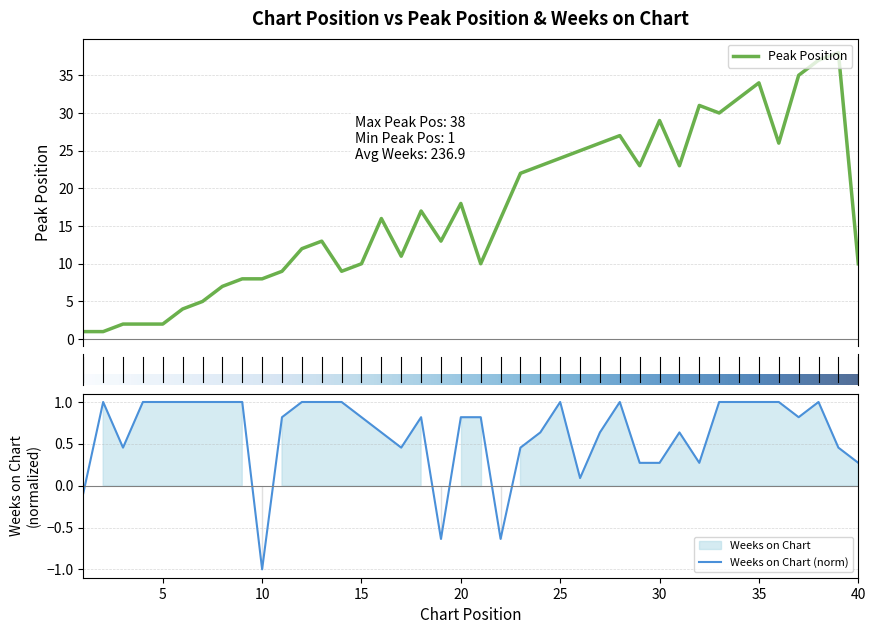

At which category does the chart reach its peak across all series?

39